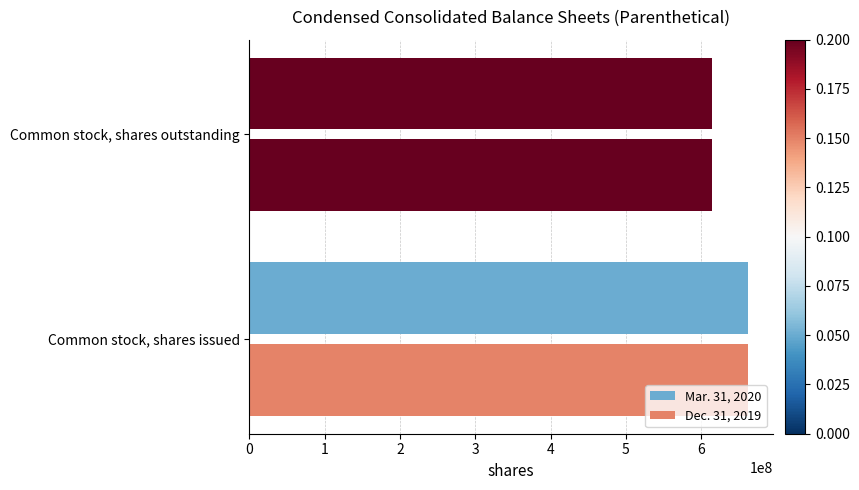

What is the value of the Mar. 31, 2020 bar at the 1st from the left?

662100000